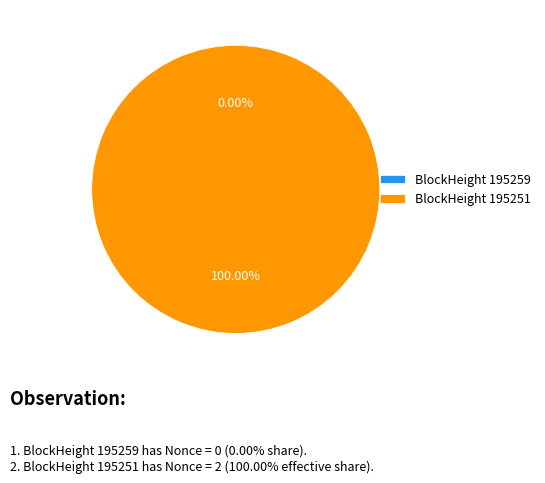

Combined, what portion of the pie is 195251 and 195259?

100.0%